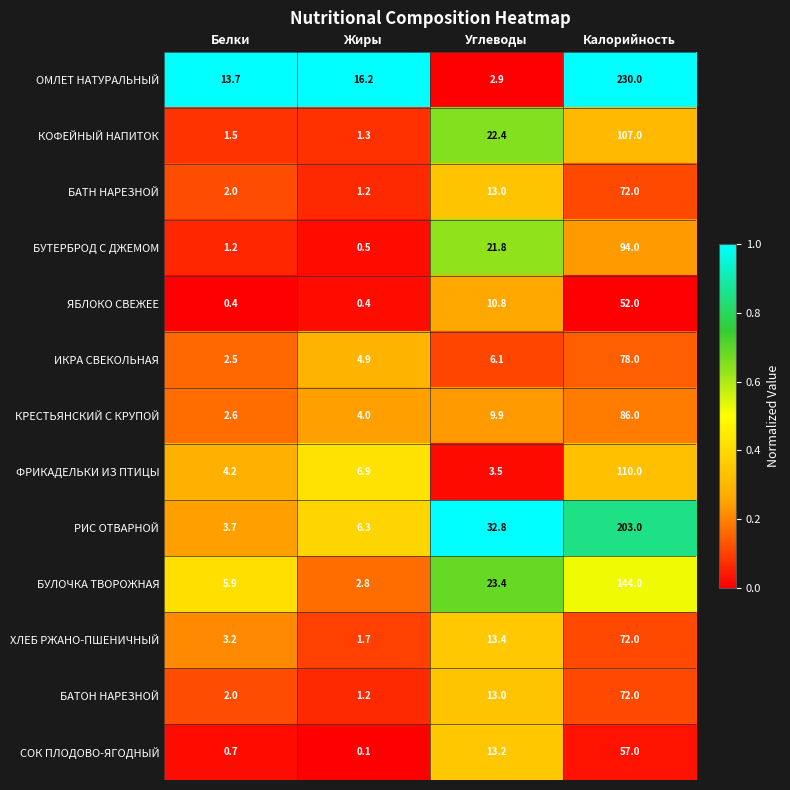

List the labels in order of БАТОН НАРЕЗНОЙ value, largest first.

Калорийность, Углеводы, Белки, Жиры